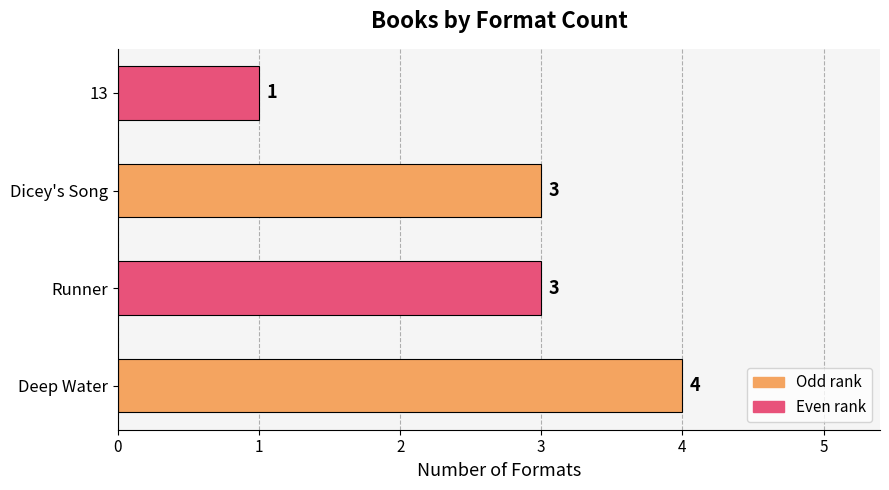

Which has a higher value, Deep Water or Runner?

Deep Water